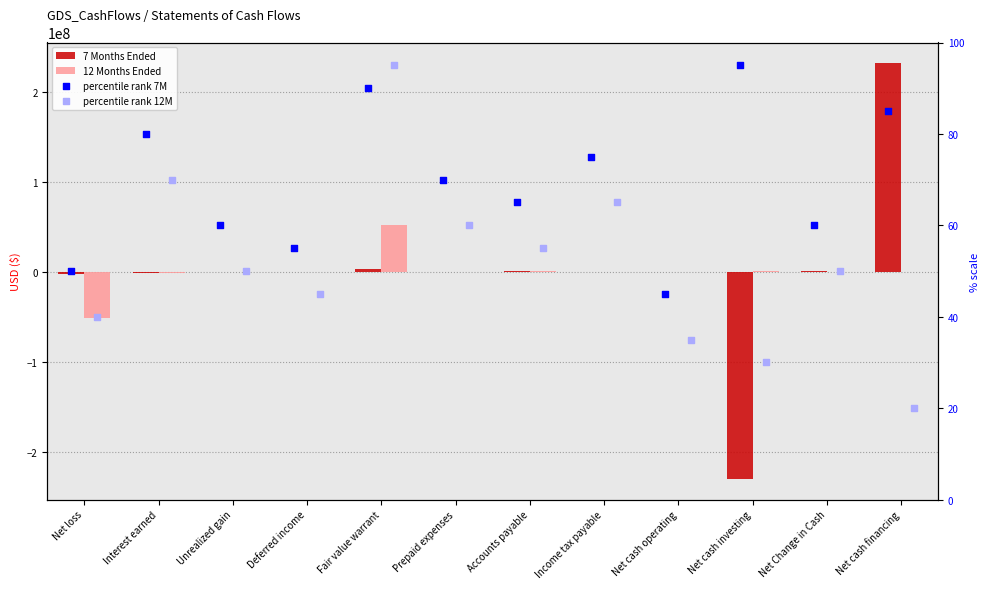

Which series contains the highest Y value?

7 Months Ended